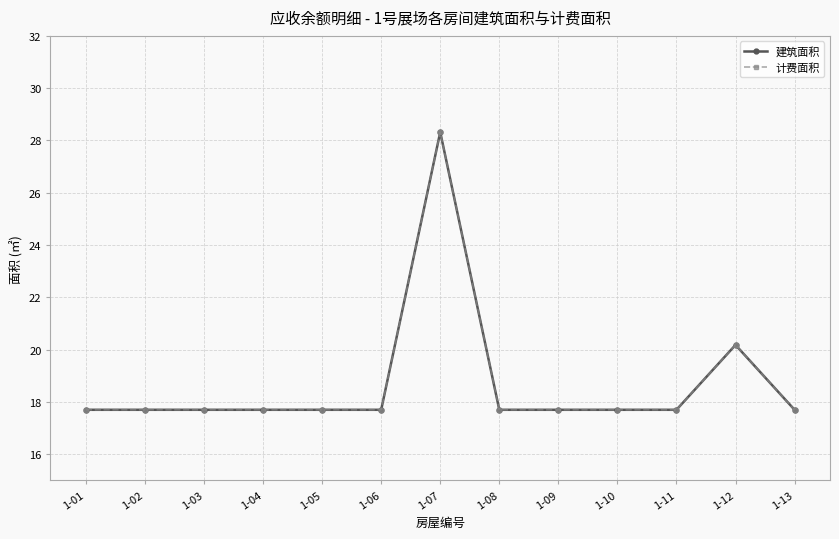

List the series in order of their peak value, highest first.

建筑面积, 计费面积